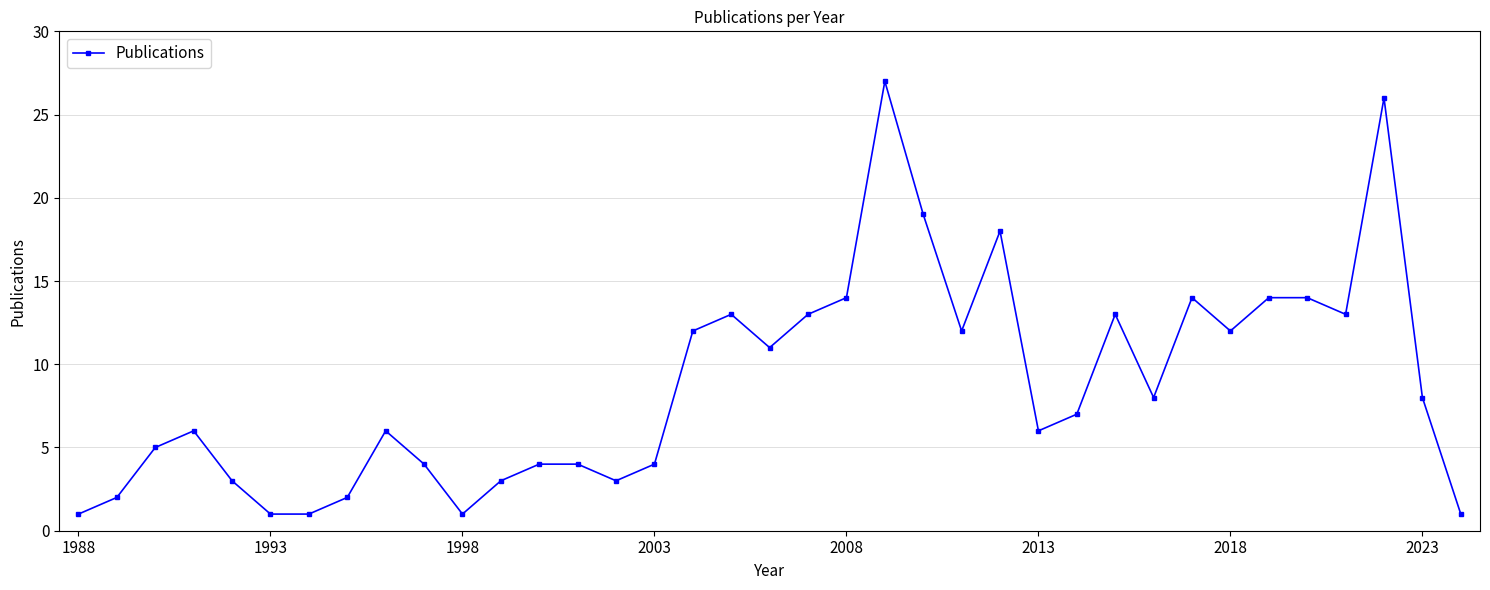

How many distinct data groups are displayed?

1